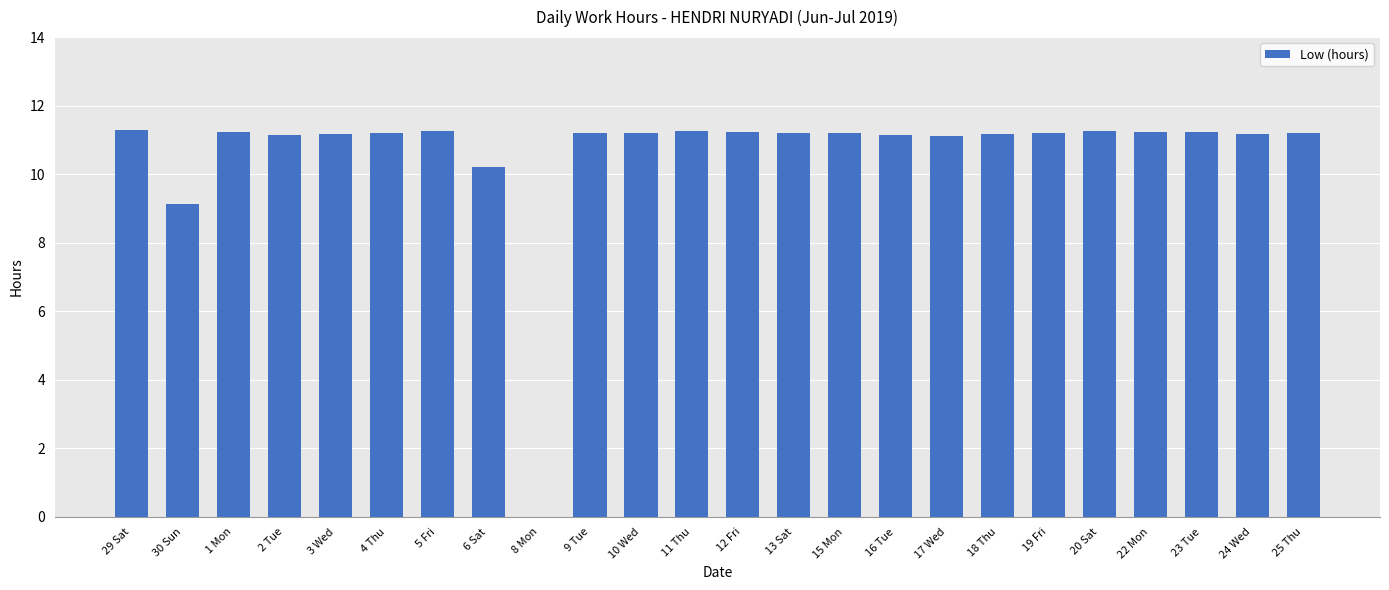

What is the maximum value shown in the chart?

11.3